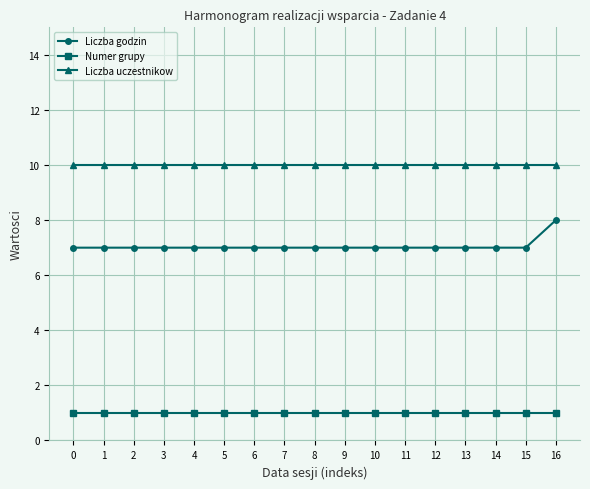

Reading left to right, what are all the values shown in this chart?

Liczba godzin: 7	7	7	7	7	7	7	7	7	7	7	7	7	7	7	7	8
Numer grupy: 1	1	1	1	1	1	1	1	1	1	1	1	1	1	1	1	1
Liczba uczestnikow: 10	10	10	10	10	10	10	10	10	10	10	10	10	10	10	10	10